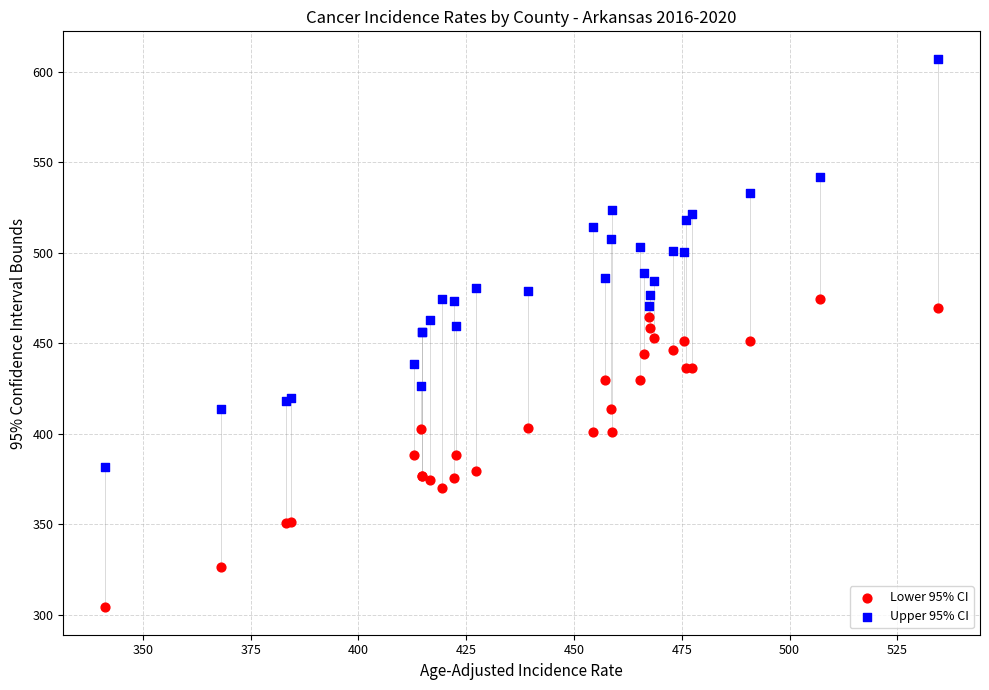

Which series reaches the maximum Y coordinate?

Upper 95% CI